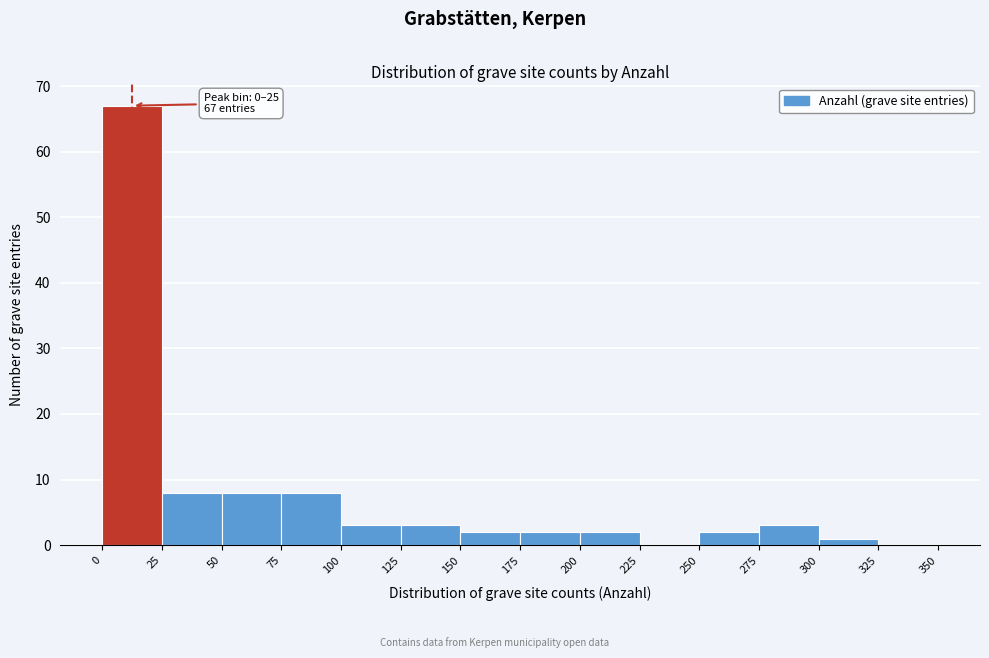

Which range on the x-axis has the tallest bar?

0 to 25